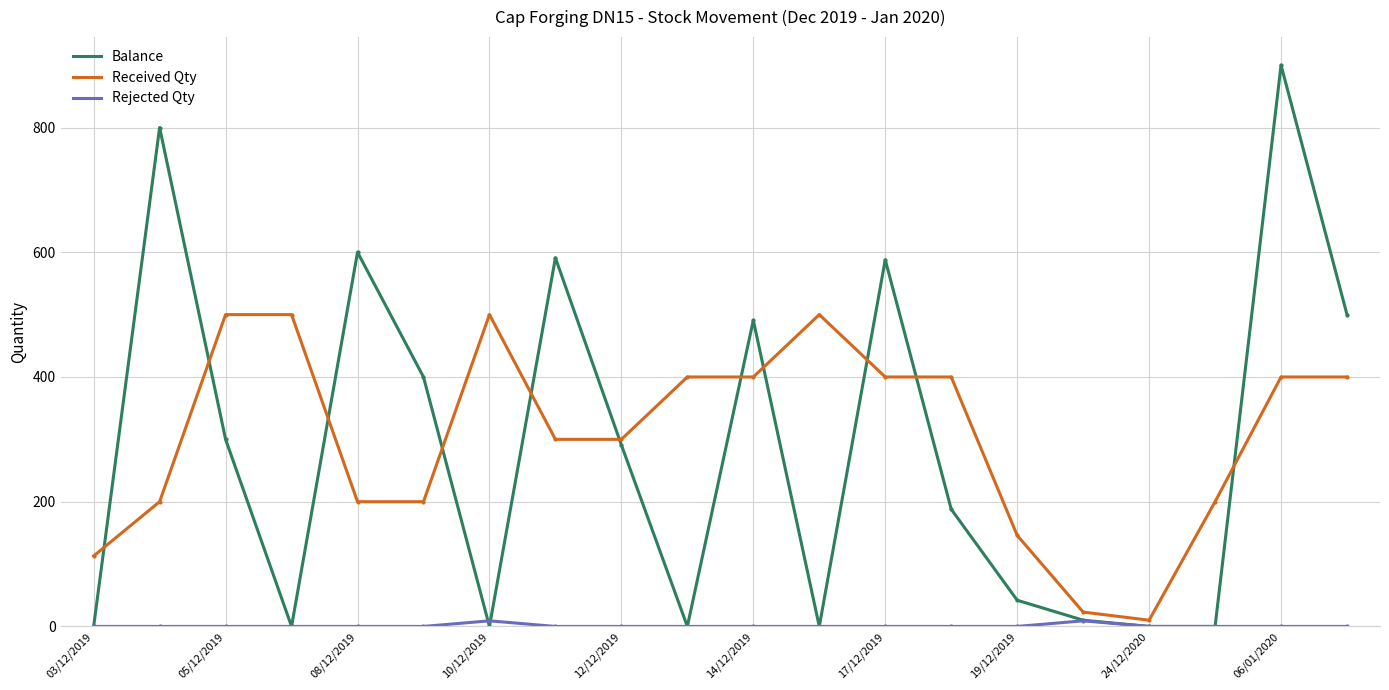

What is the greatest value displayed?

900